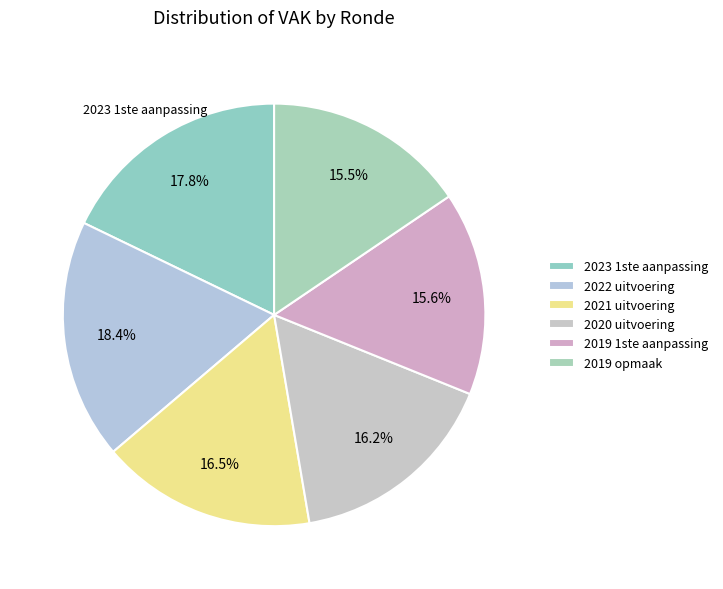

To the nearest percent, what is the average slice percentage?

17%